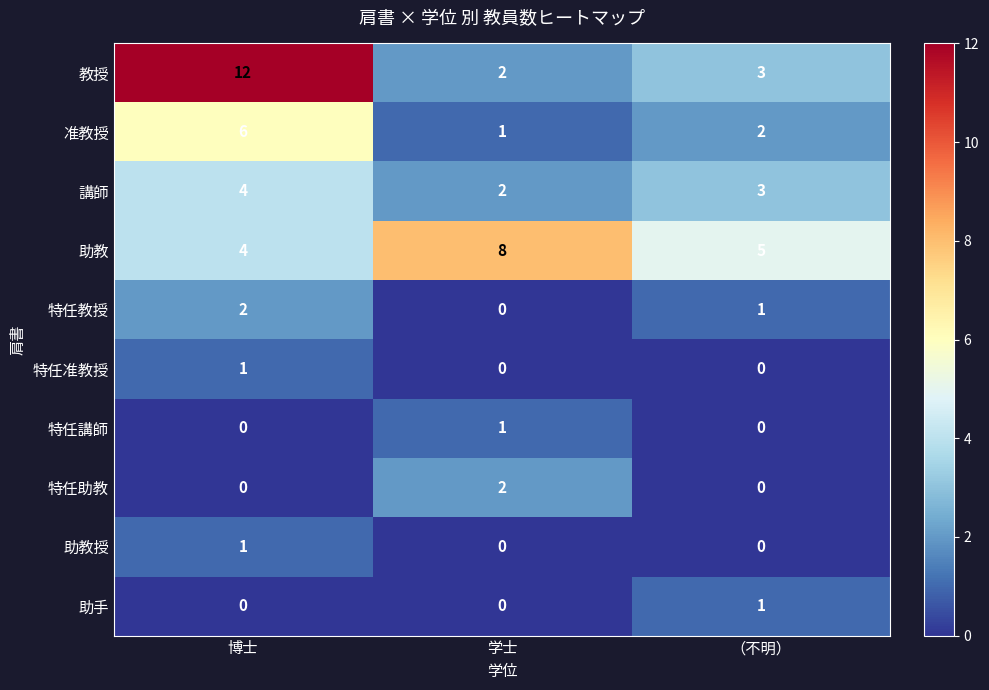

What is the sum of all 特任教授 values?

3